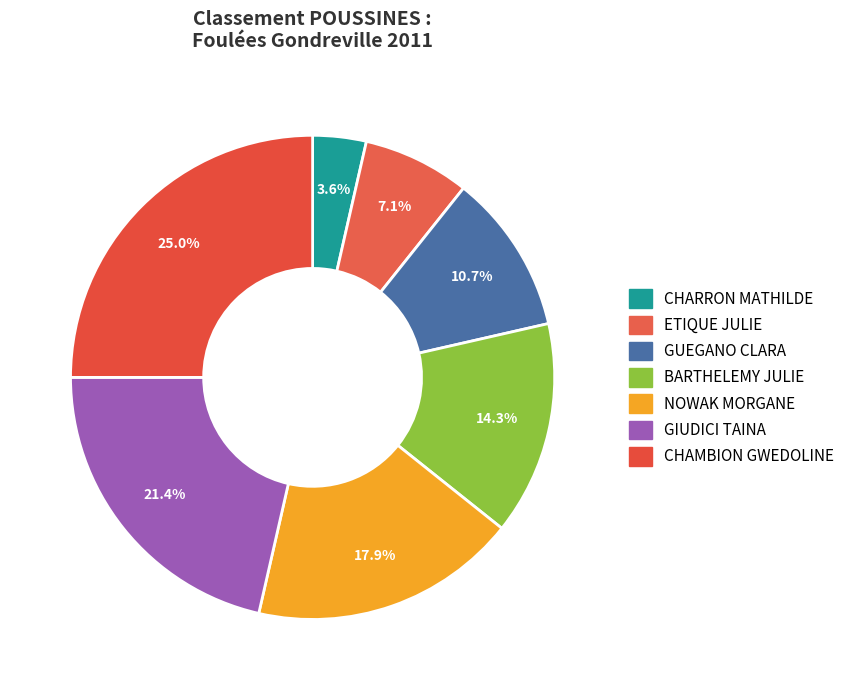

Which category has the biggest portion of the pie?

CHAMBION GWEDOLINE